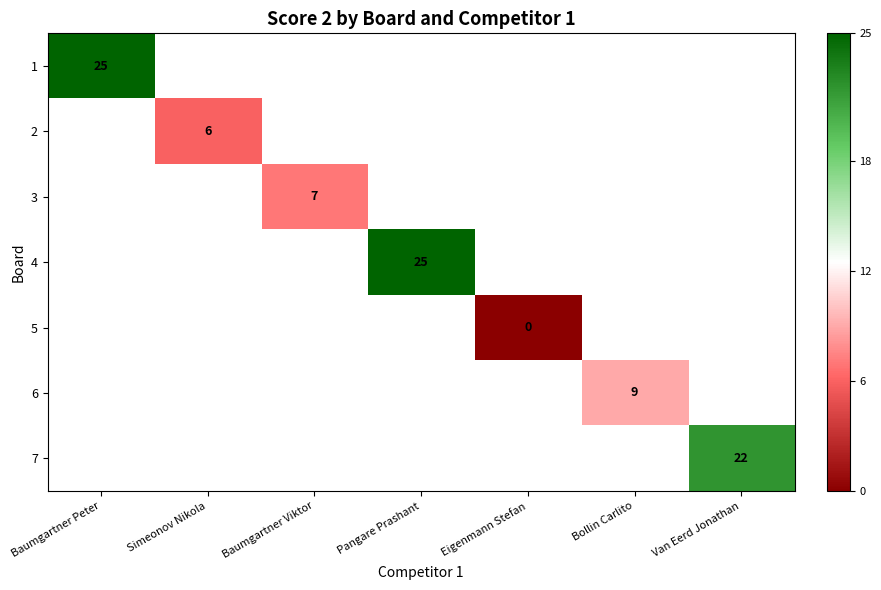

The 6 series shows 2.7 at Bollin Carlito. True or false?

False